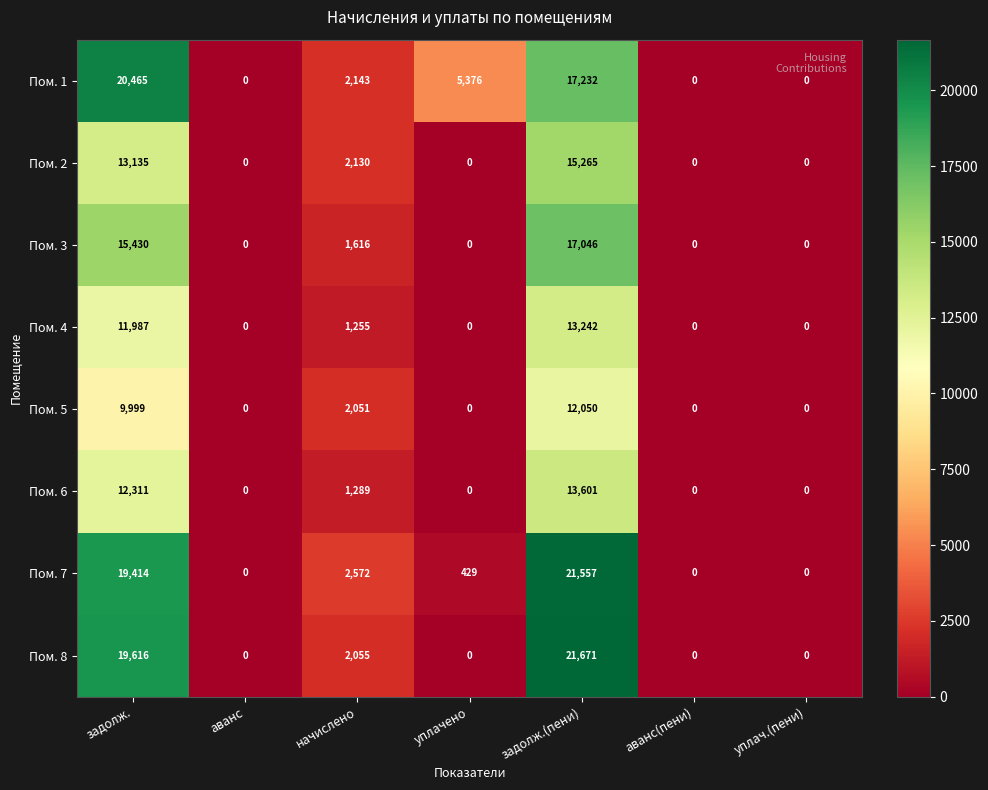

Which series has the largest range (max minus min)?

Пом. 8